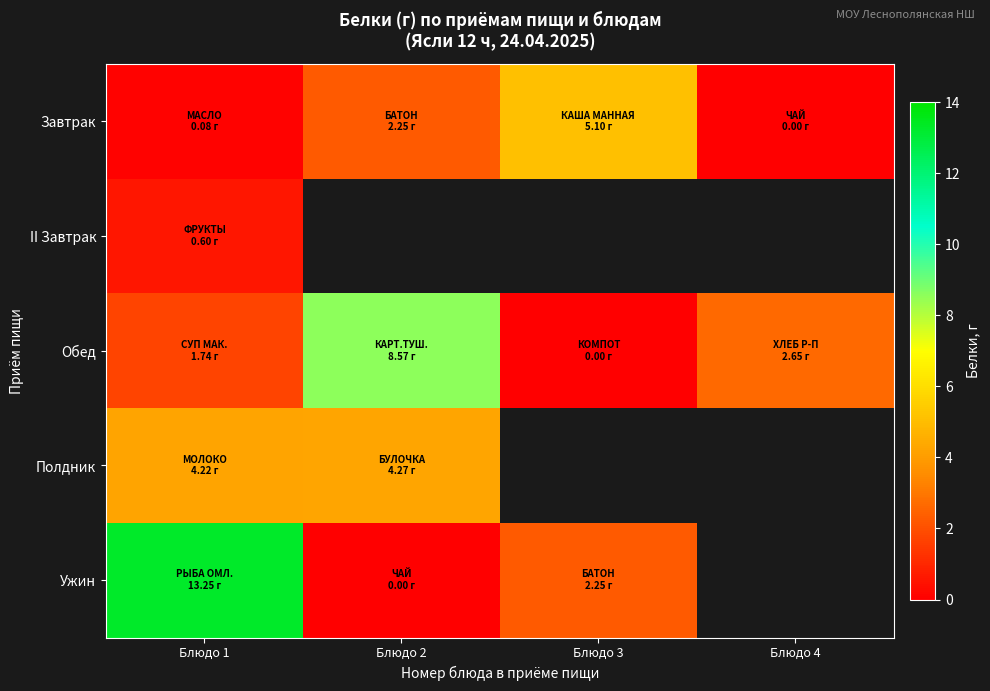

Which series has the widest spread of values?

Ужин